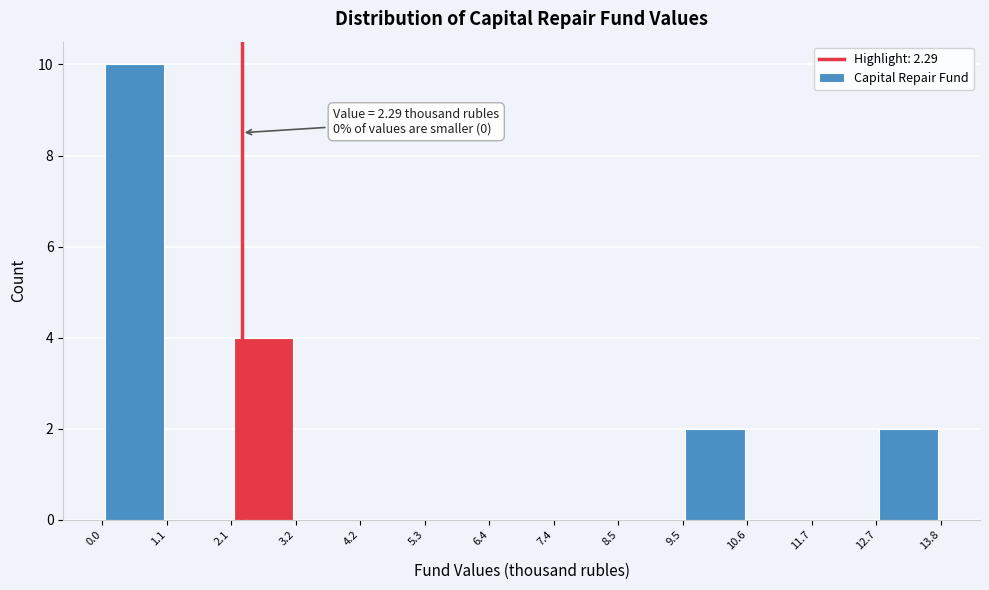

Over which range of the x-axis is the bar tallest?

0.0 to 1.1